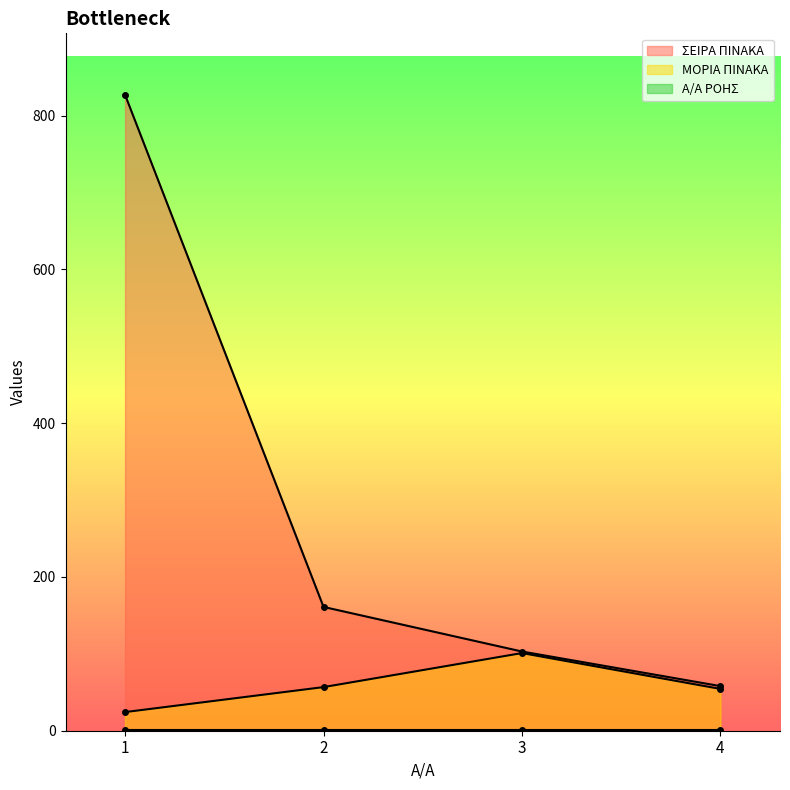

What is the difference between the highest and lowest values at 2?

104.3